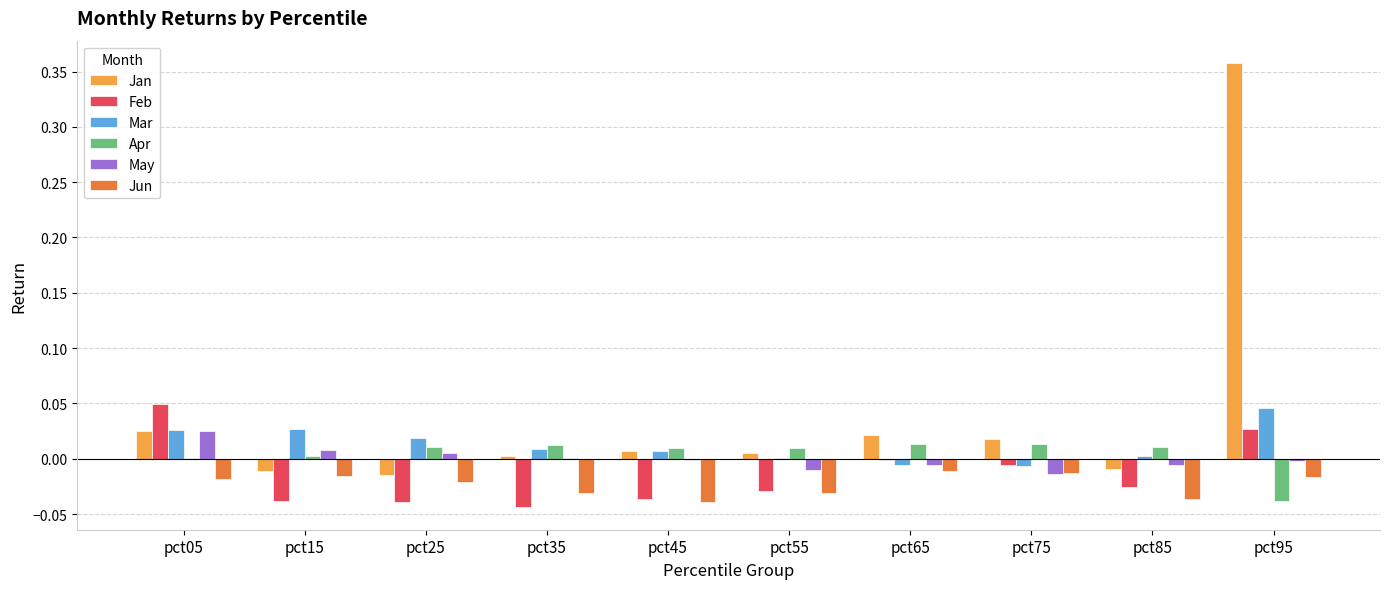

Are the bars horizontal?

No